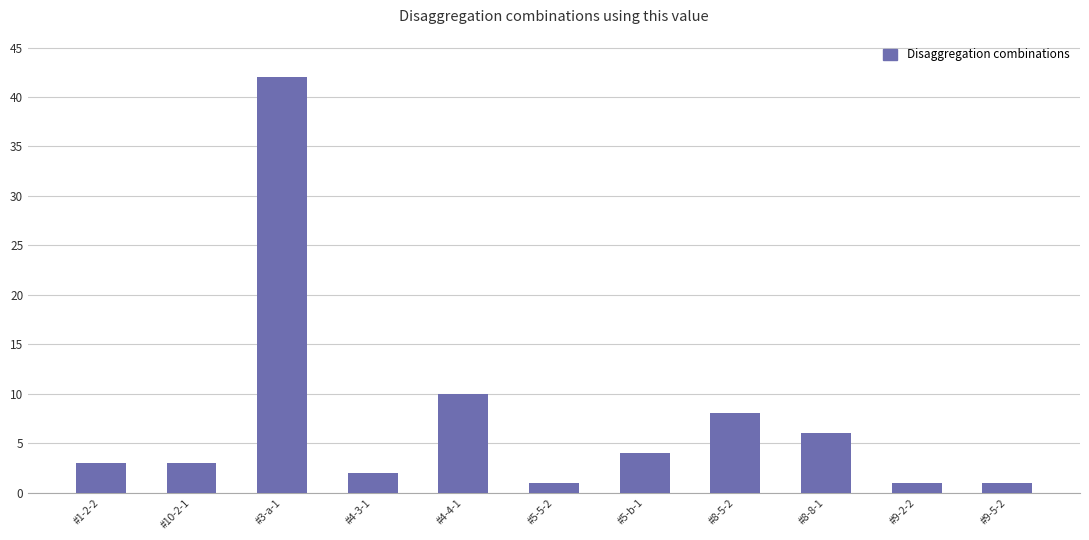

What is the label of the 2nd bar from the left?

#10-2-1